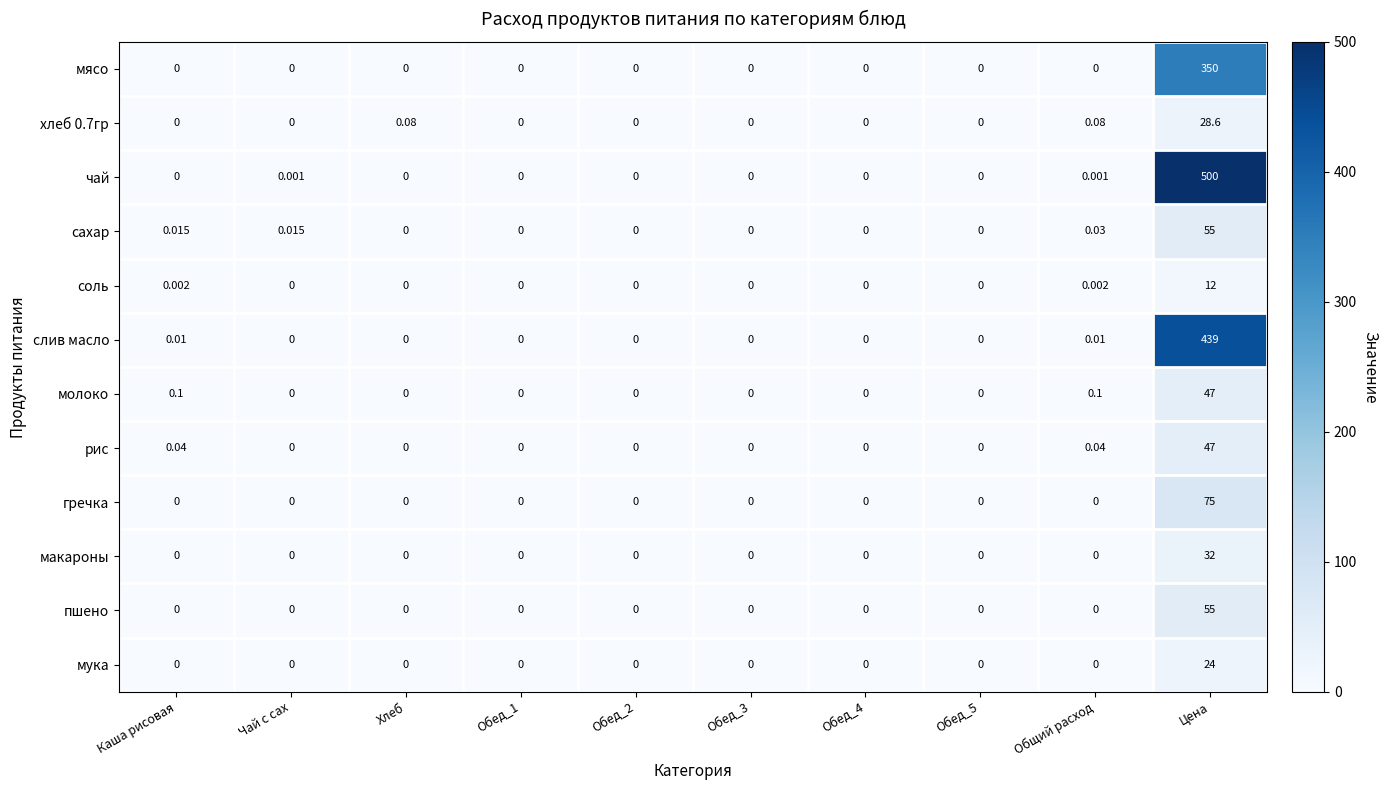

How many series are shown in this chart?

12